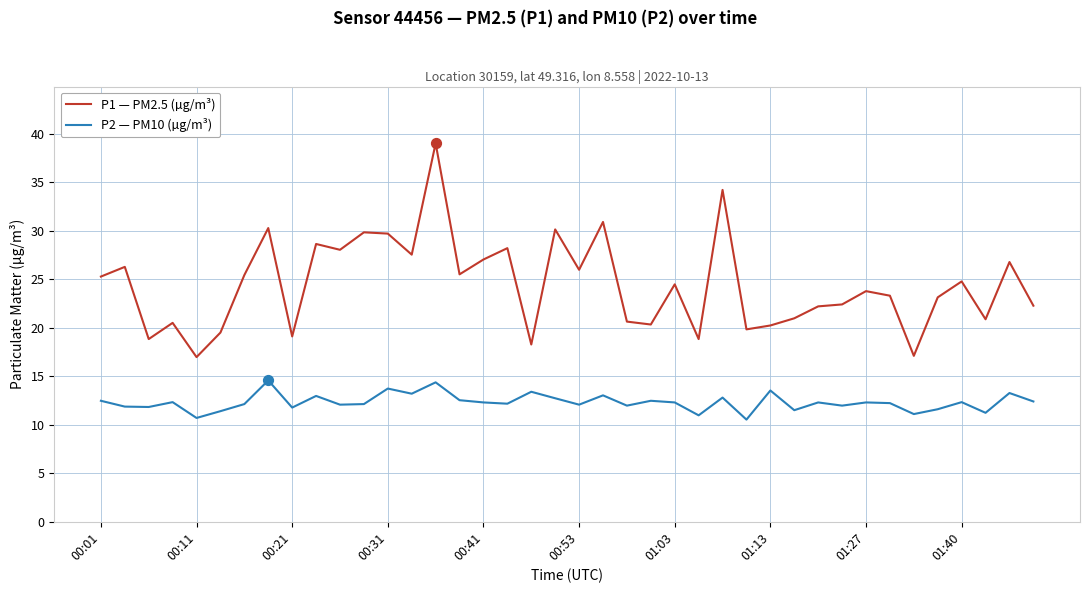

What is the maximum value shown in the chart?

39.0